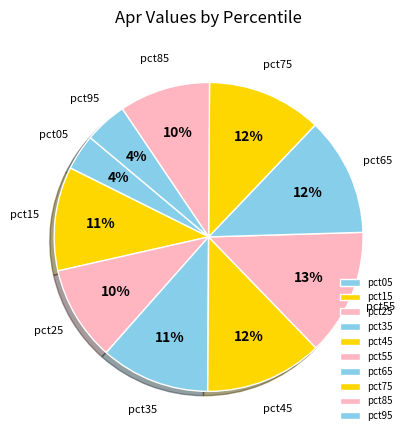

Does pct25 account for over 50% of the chart?

No